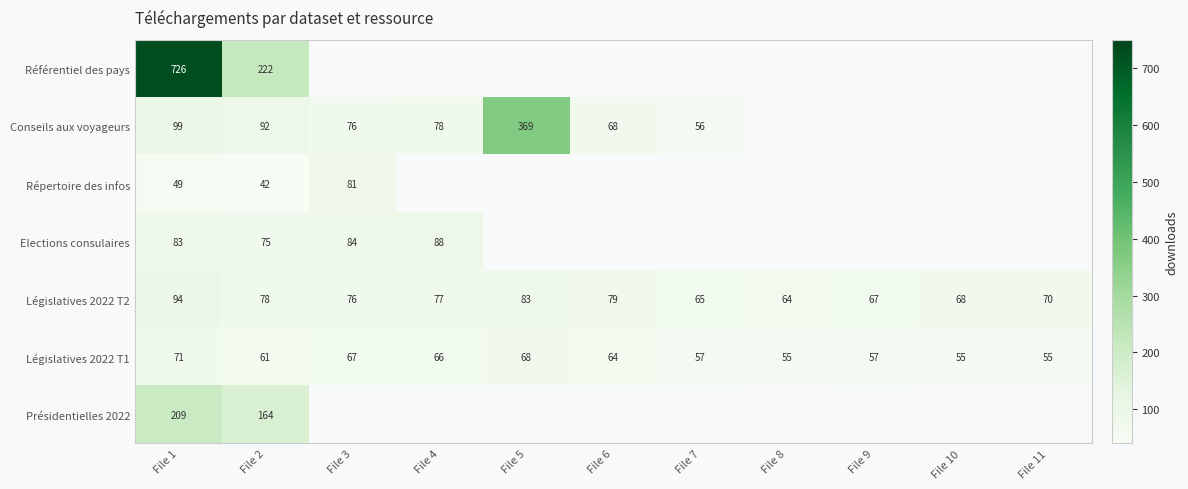

Is the value of Référentiel des pays at File 1 greater than the value of Législatives 2022 T1 at File 2?

Yes